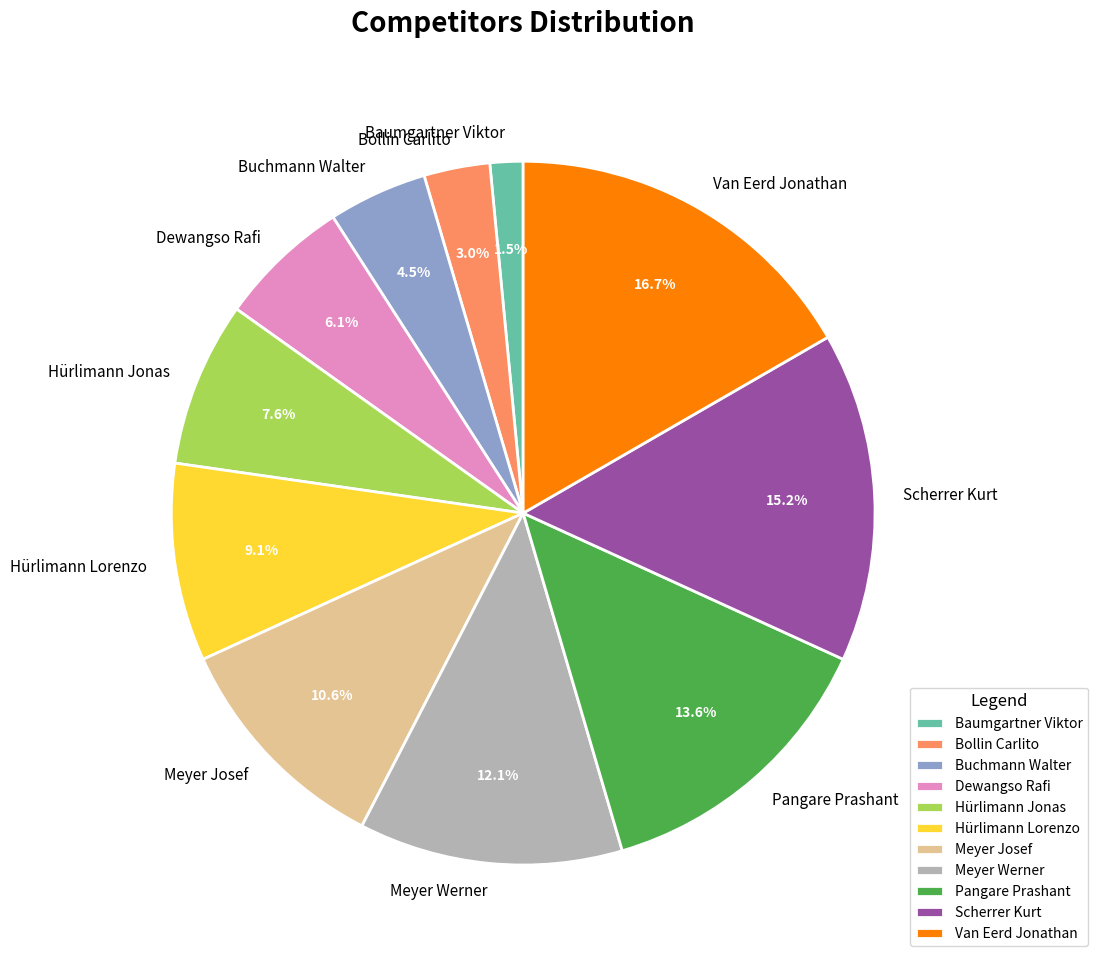

Does Pangare Prashant represent more than half of the total?

No